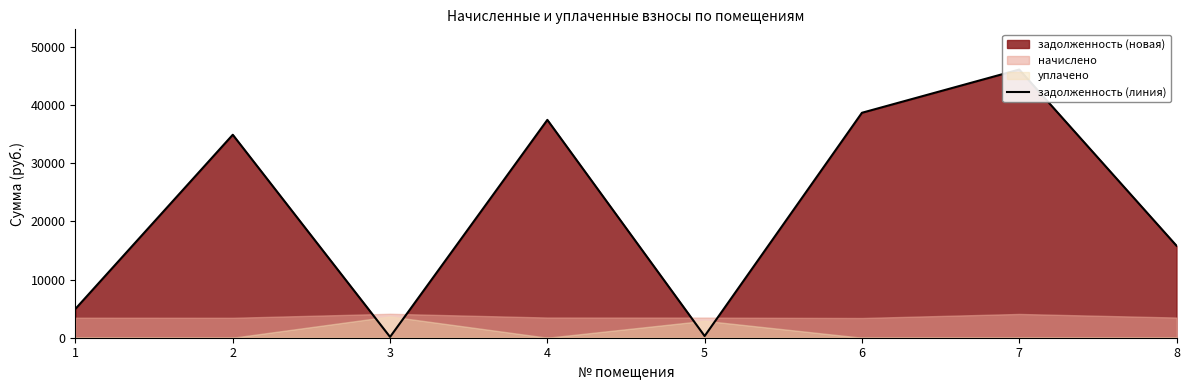

At which label is the value closest to 23136?

8